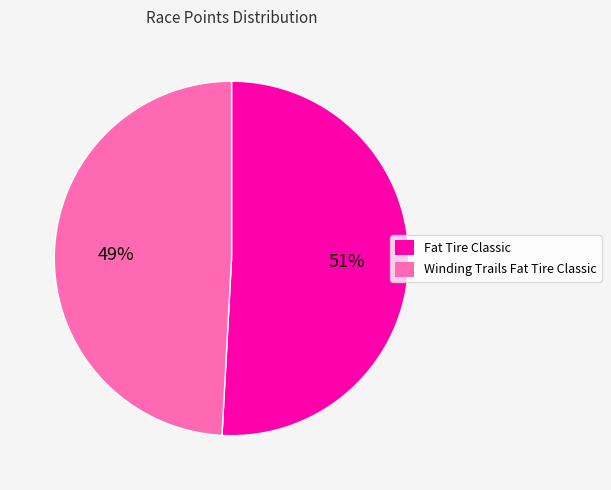

Count the number of slices in the pie.

2